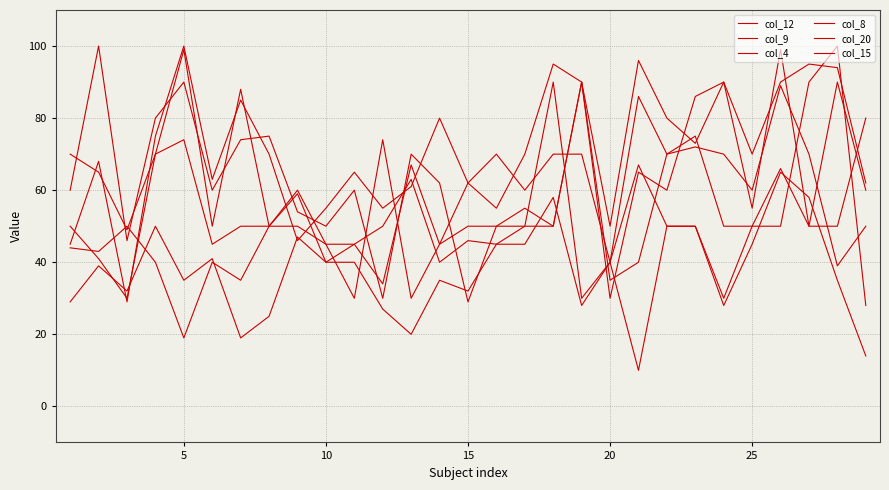

What is the minimum value shown in the chart?

10